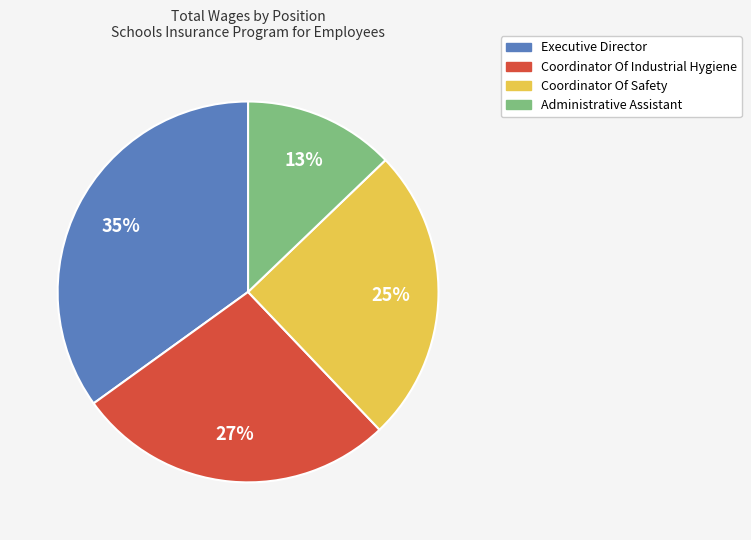

To the nearest percent, what percentage of the pie is Administrative Assistant?

13%